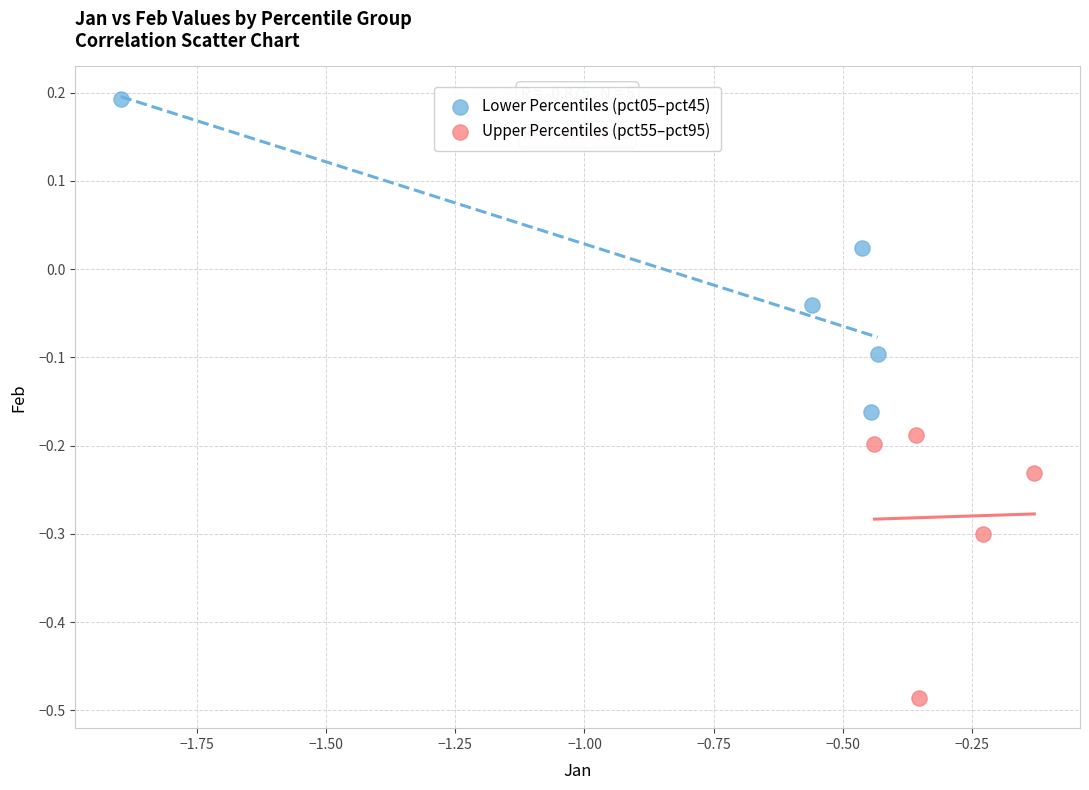

Which series contains the highest Y value?

Lower Percentiles (pct05–pct45)